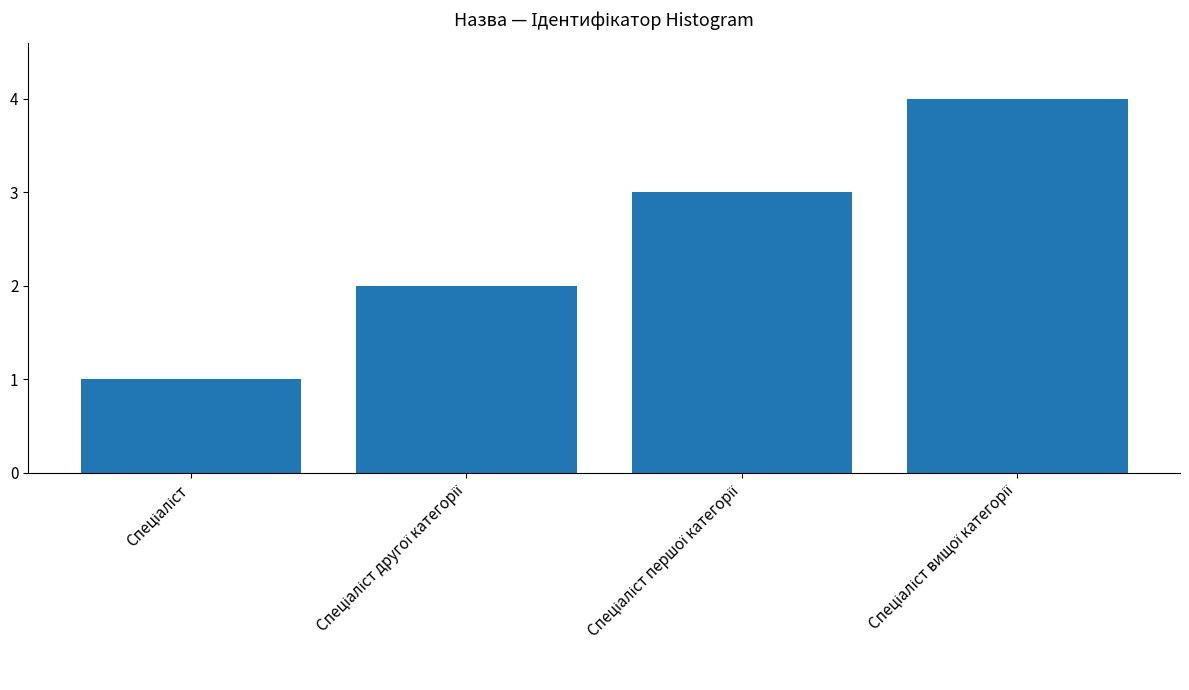

What is the maximum value shown in the chart?

4